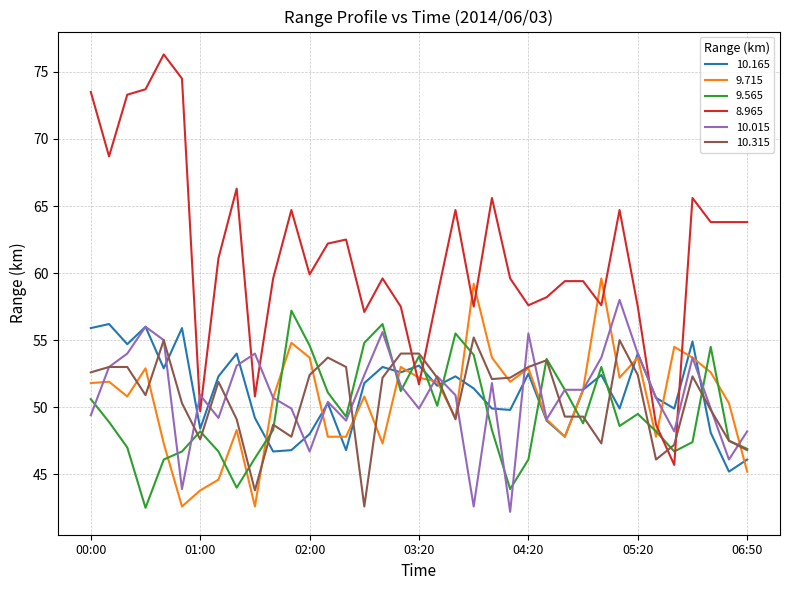

Which series has the widest spread of values?

8.965